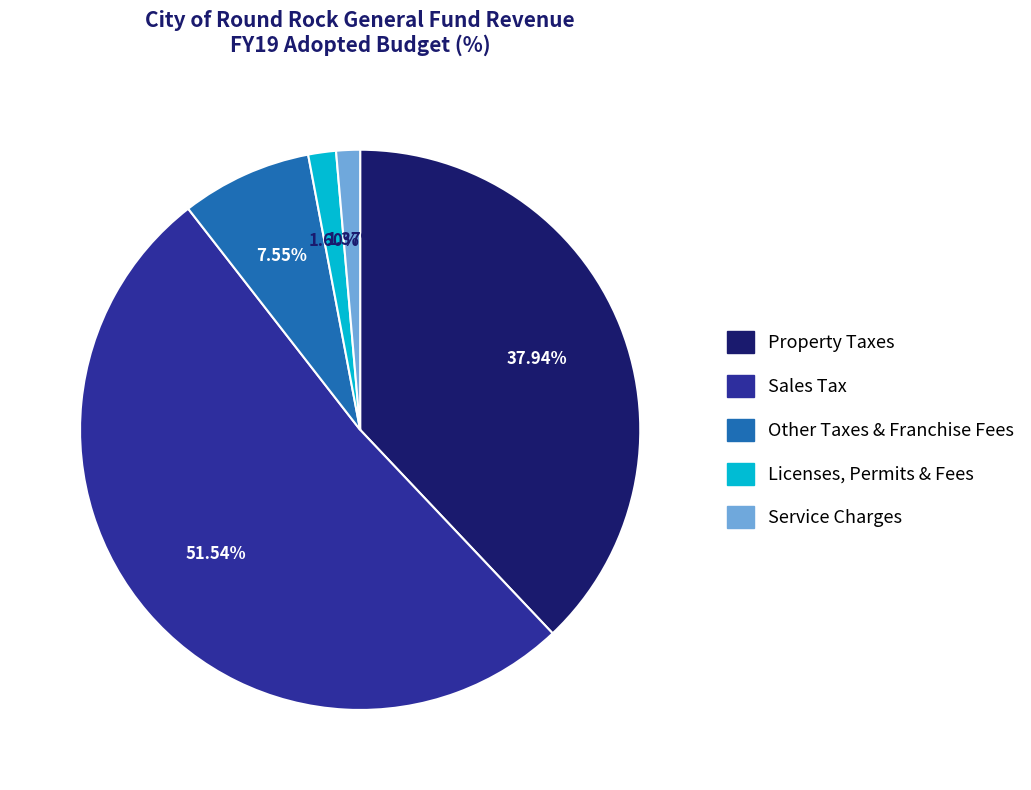

Rank the categories by value from highest to lowest.

Sales Tax, Property Taxes, Other Taxes & Franchise Fees, Licenses, Permits & Fees, Service Charges